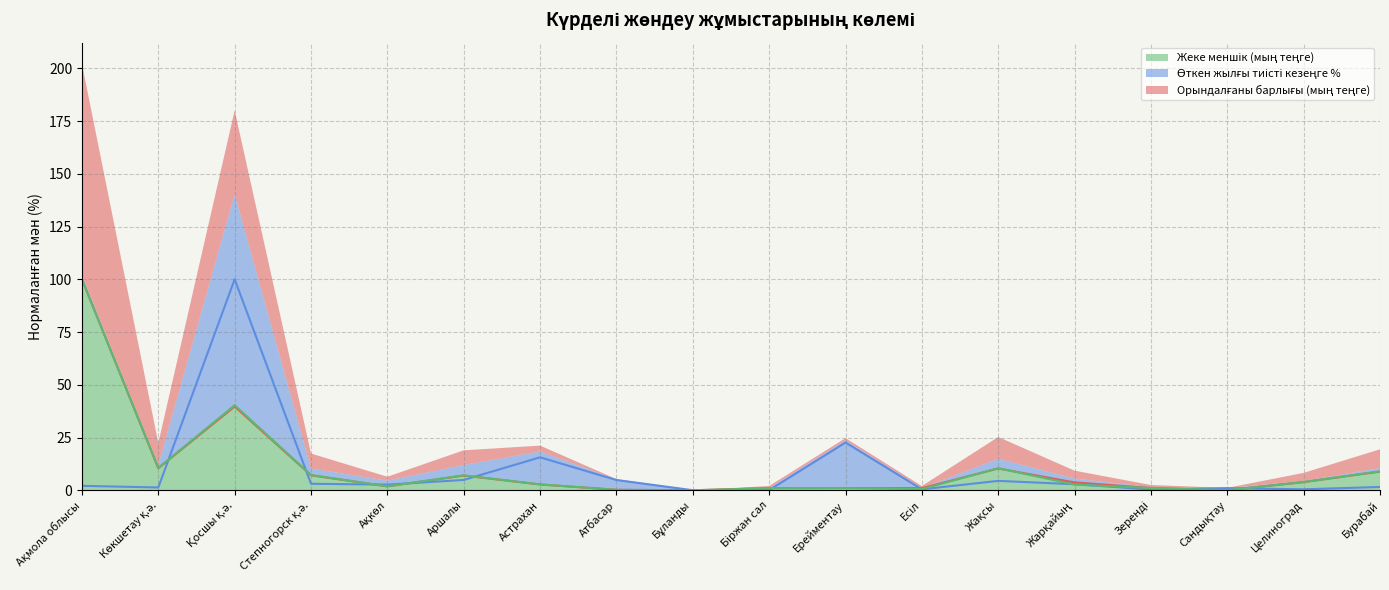

What is the difference between the Өткен жылғы тиісті кезеңге % values at Бұланды and Жарқайың?

2.8